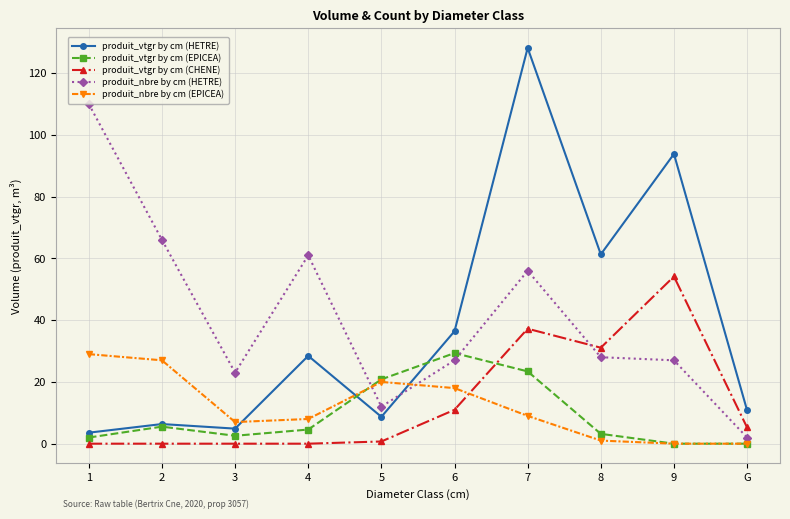

True or false: produit_nbre by cm (HETRE) has more than 0 interior local peaks.

True